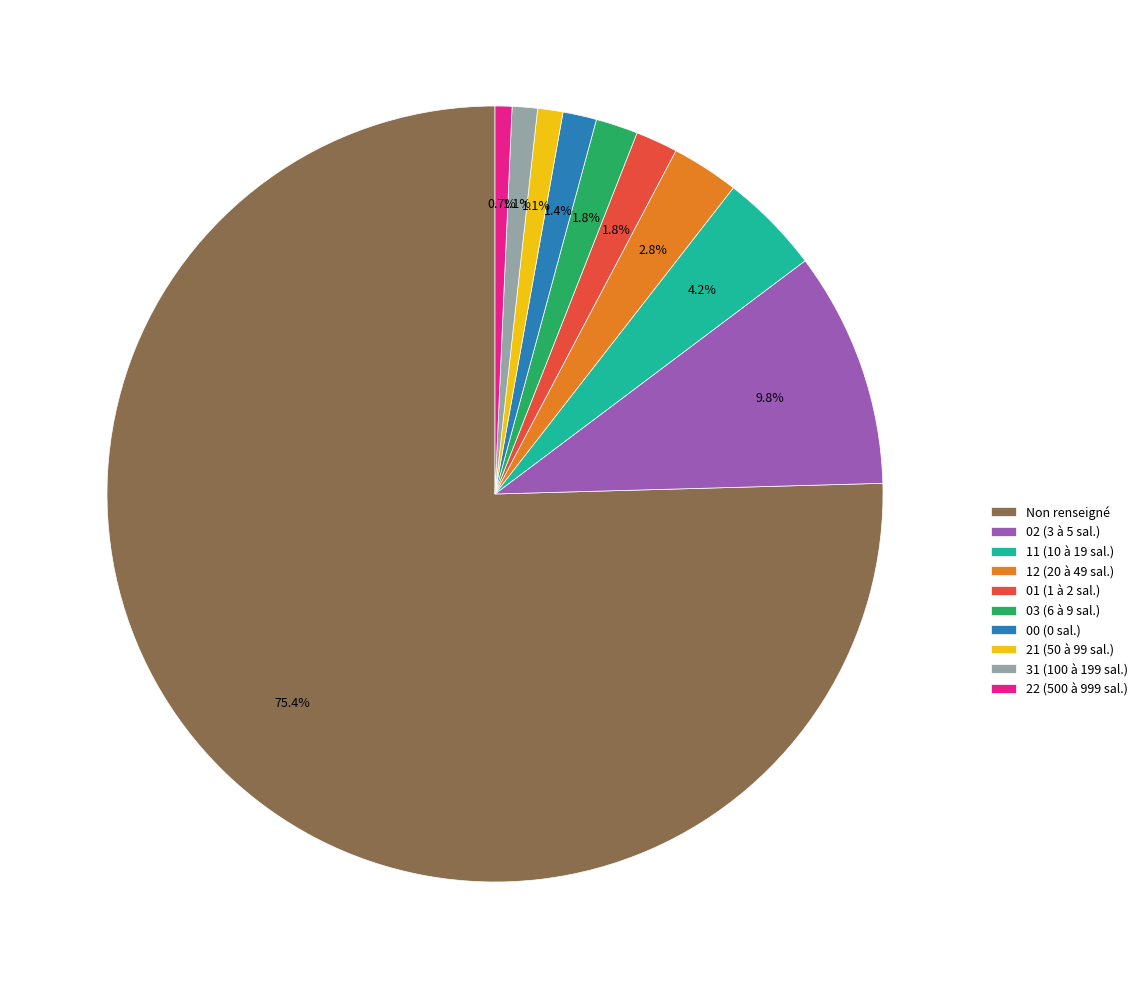

Between 31 (100 à 199 sal.) and 12 (20 à 49 sal.), which is larger?

12 (20 à 49 sal.)